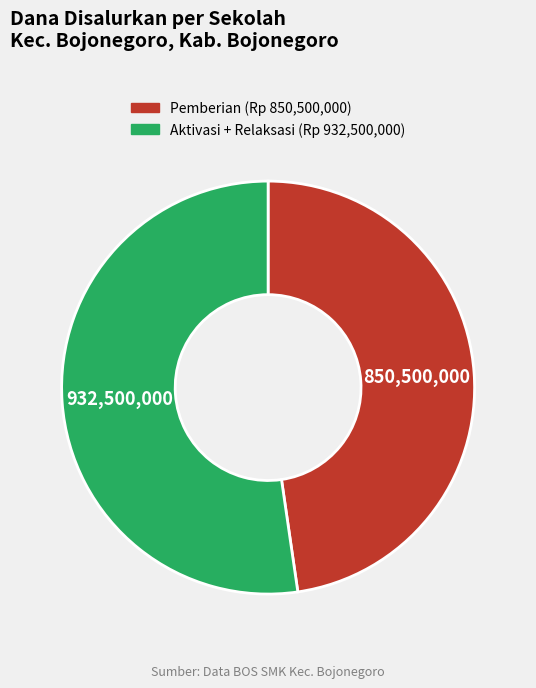

Is there any slice that represents more than half of the pie?

Yes